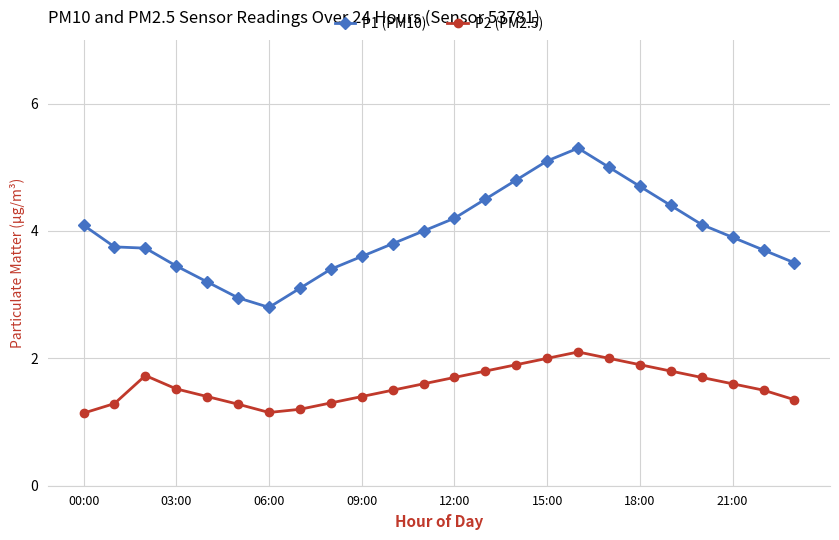

How many series are shown in this chart?

2